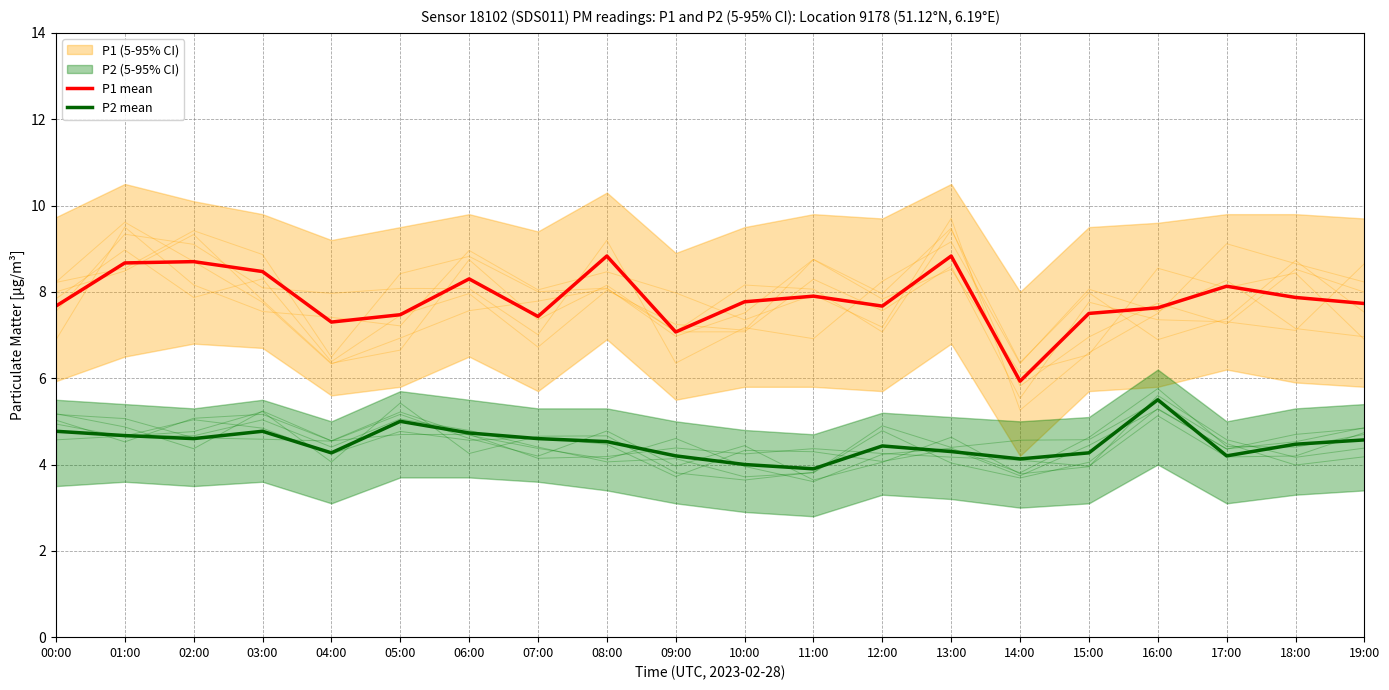

Between 08:00 and 18:00, which series saw the biggest shift?

P1 mean